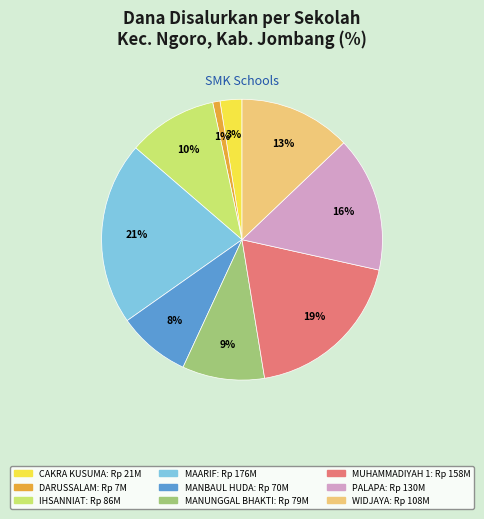

To the nearest percent, what is the difference between the largest and smallest slice percentages?

20%